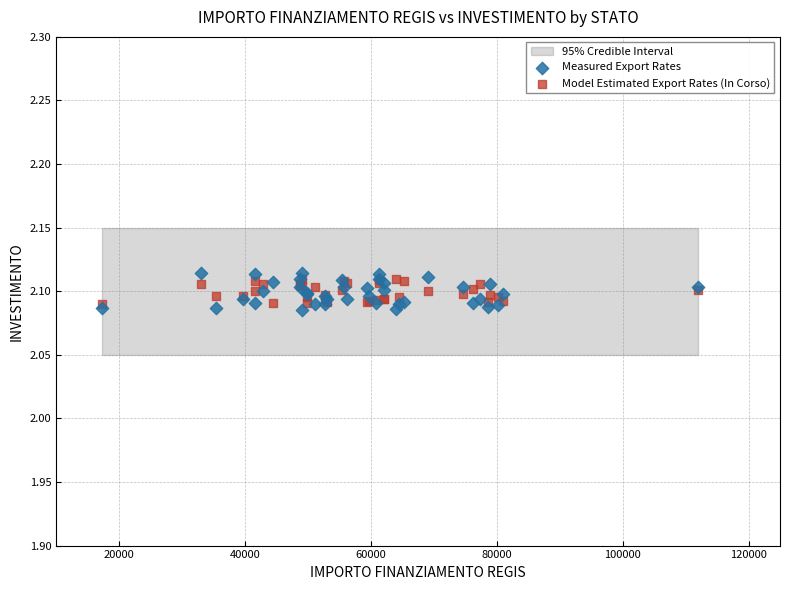

Which series contains the lowest Y value?

Measured Export Rates